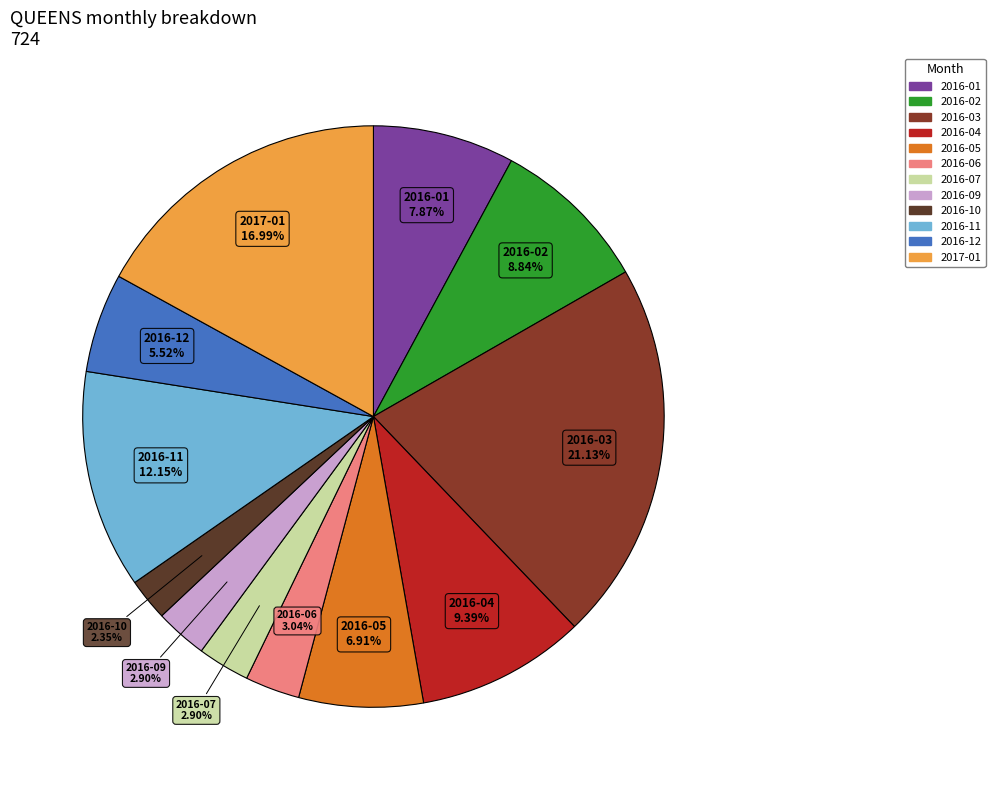

What is the ratio of the value at 2016-05 to the value at 2016-02?

0.8